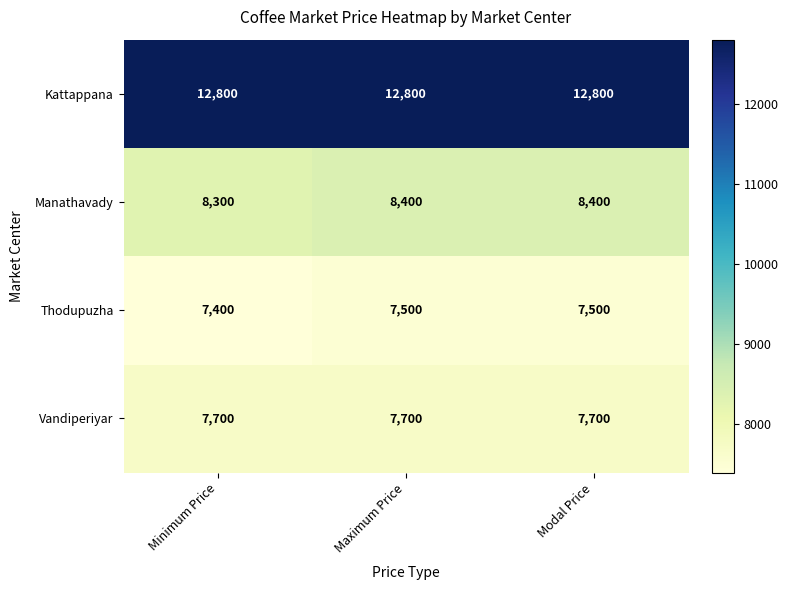

What is the highest value of the Thodupuzha series?

7500